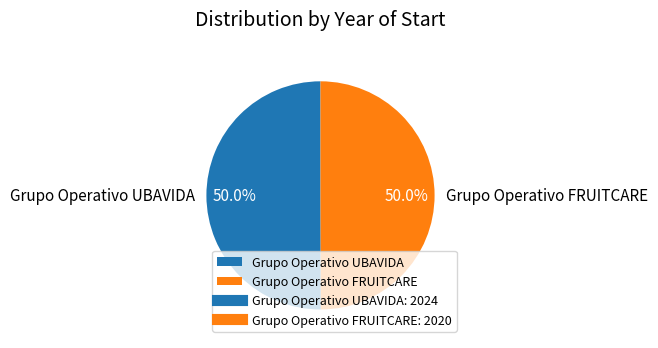

What percentage is the Grupo Operativo UBAVIDA slice, to the nearest percent?

50%